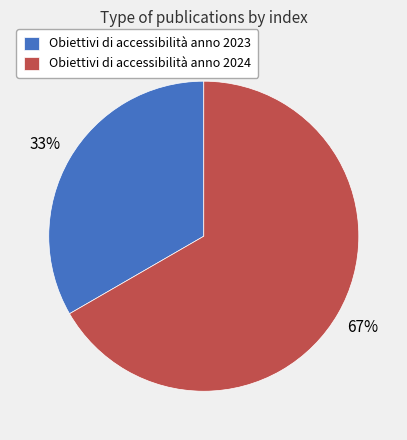

Between Obiettivi di accessibilità anno 2023 and Obiettivi di accessibilità anno 2024, which is larger?

Obiettivi di accessibilità anno 2024